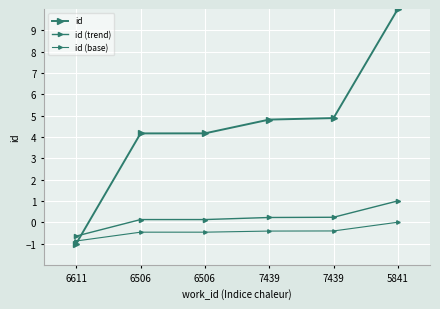

What value does the id (trend) series have at 6506?

0.1